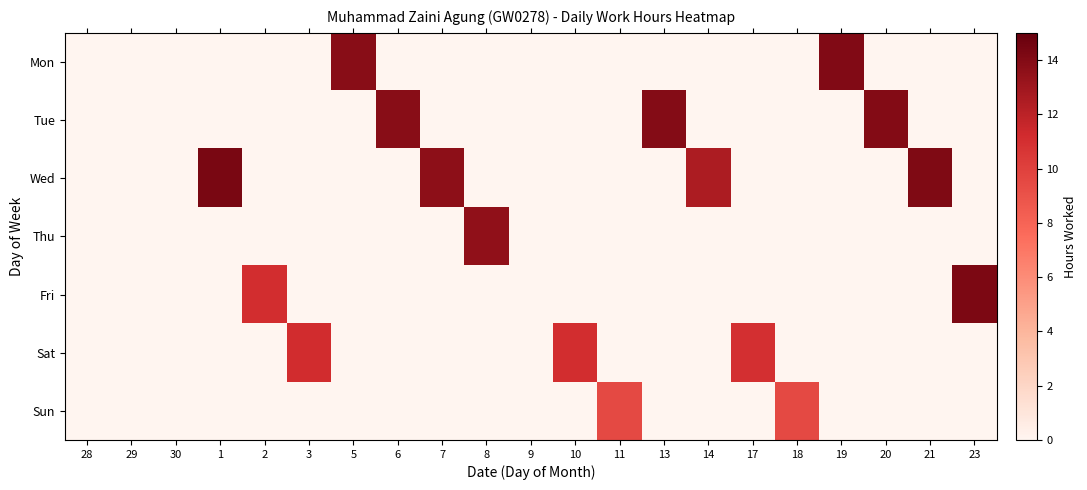

Which category has the lowest value in the Sun series?

28